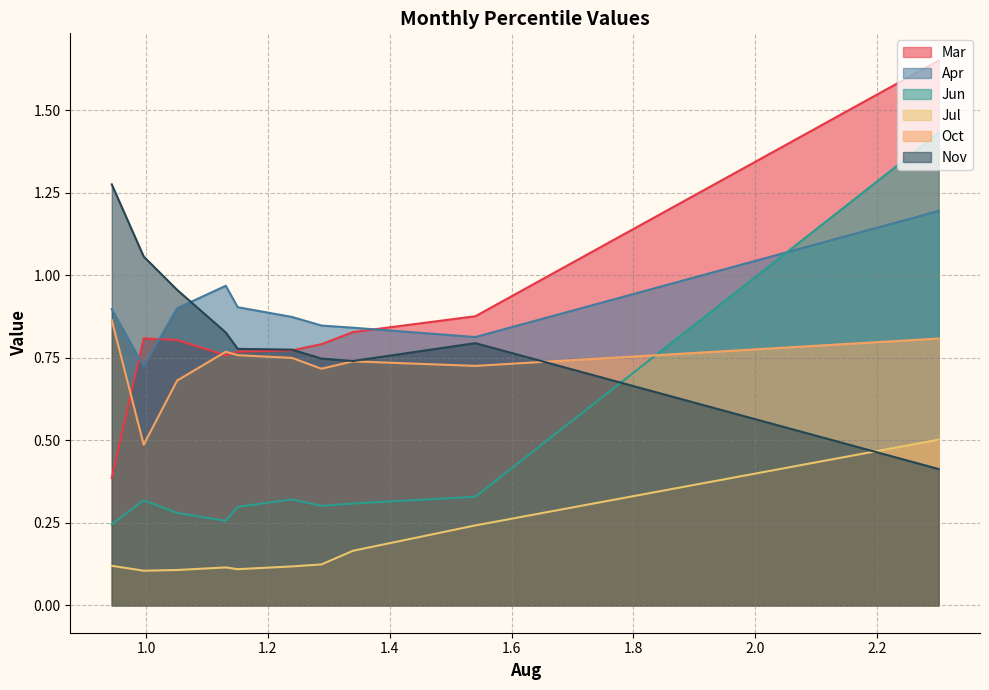

Is it true that Nov equals 0.7 at pct05?

False